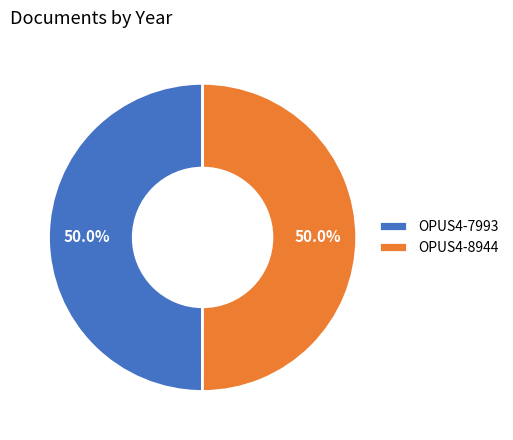

What percentage do OPUS4-7993 and OPUS4-8944 together represent?

100.0%